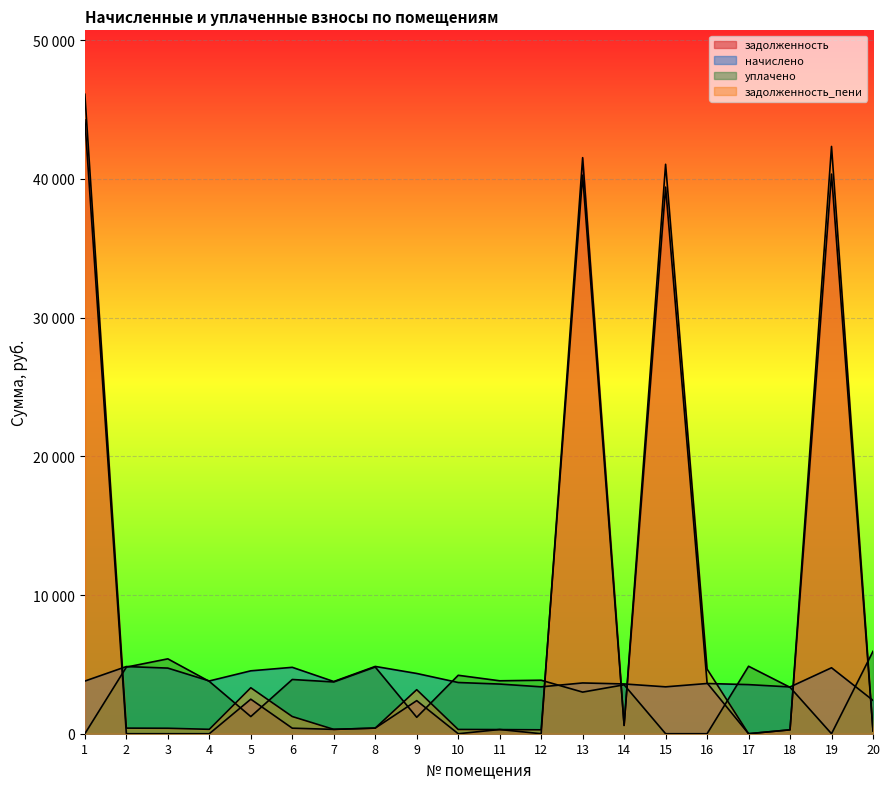

True or false: задолженность has a value of 138.1 at 8.

False